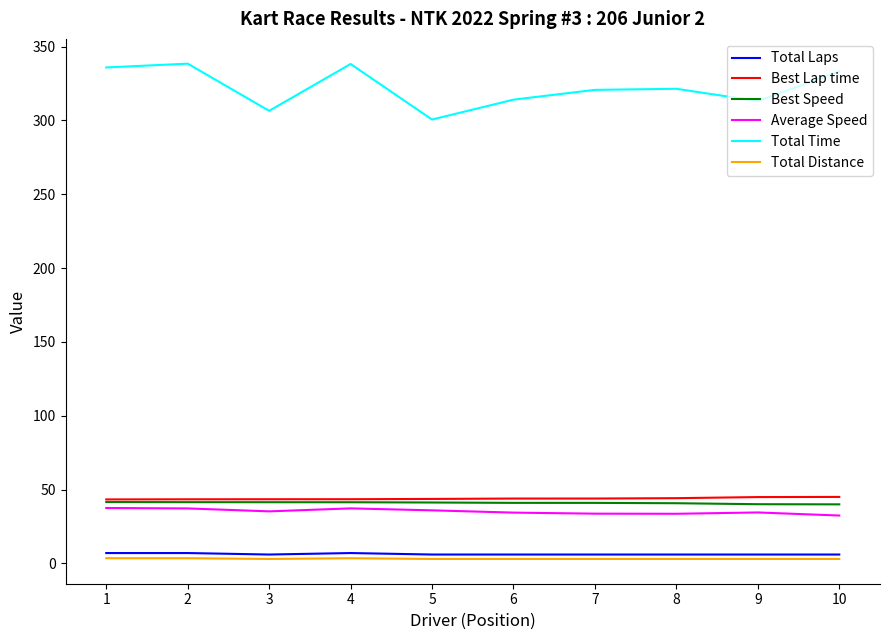

What is the lowest value of the Best Speed series?

40.0